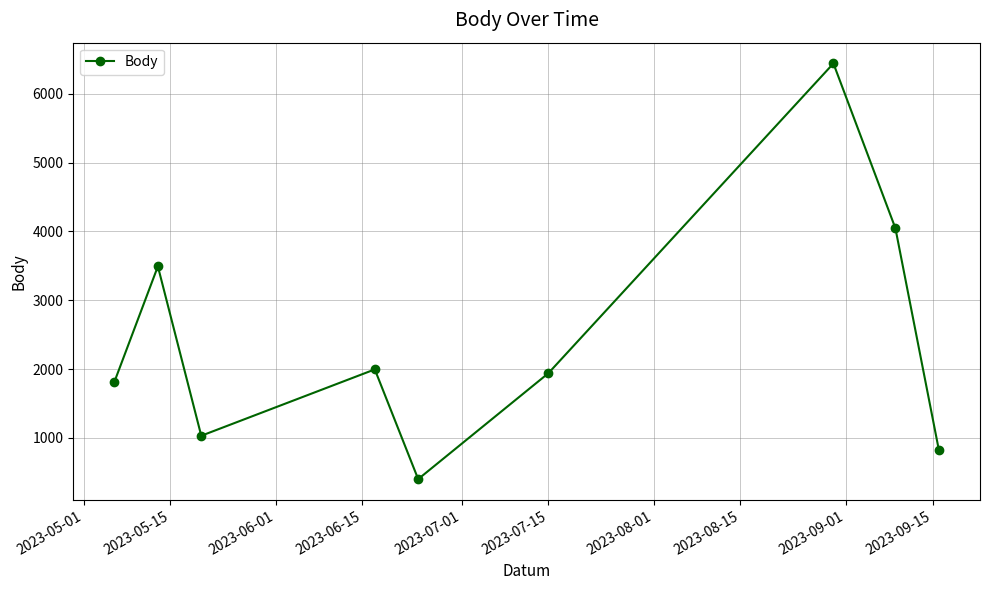

What is the smallest value displayed?

402